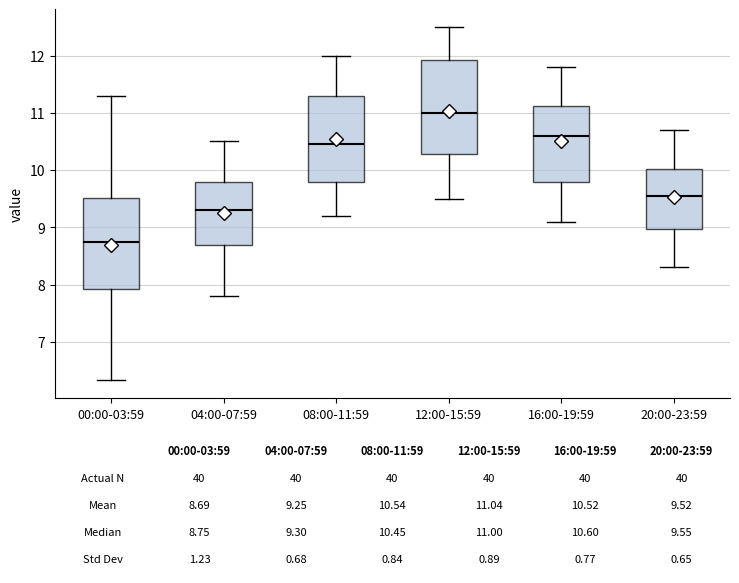

Which box's median line is the highest?

12:00-15:59